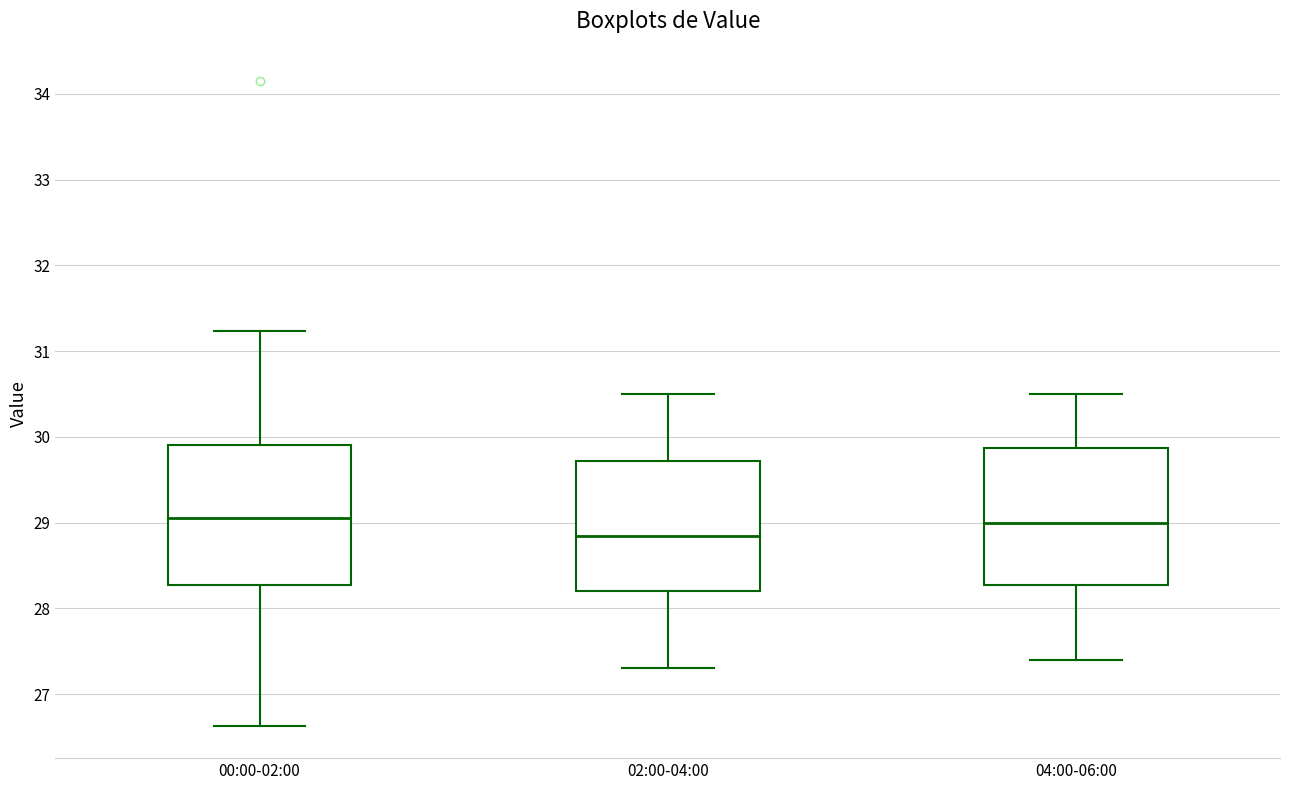

Where does the lower whisker of the box for 04:00-06:00 end on the y-axis? The values are not printed on the chart, so give them approximately, as read against the axis.

27.4